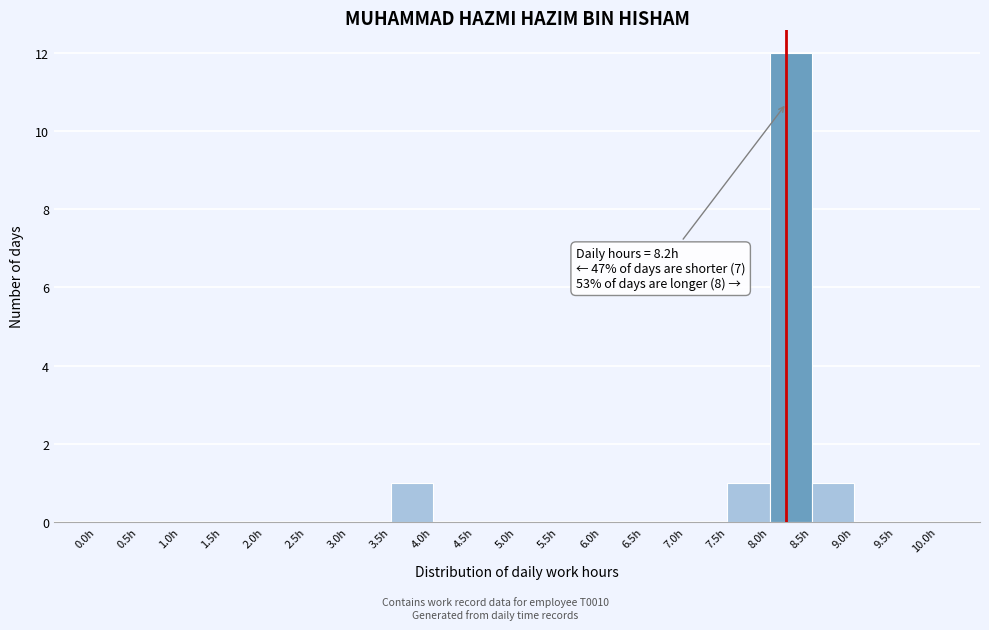

Which range on the x-axis has the tallest bar?

8.0 to 8.5